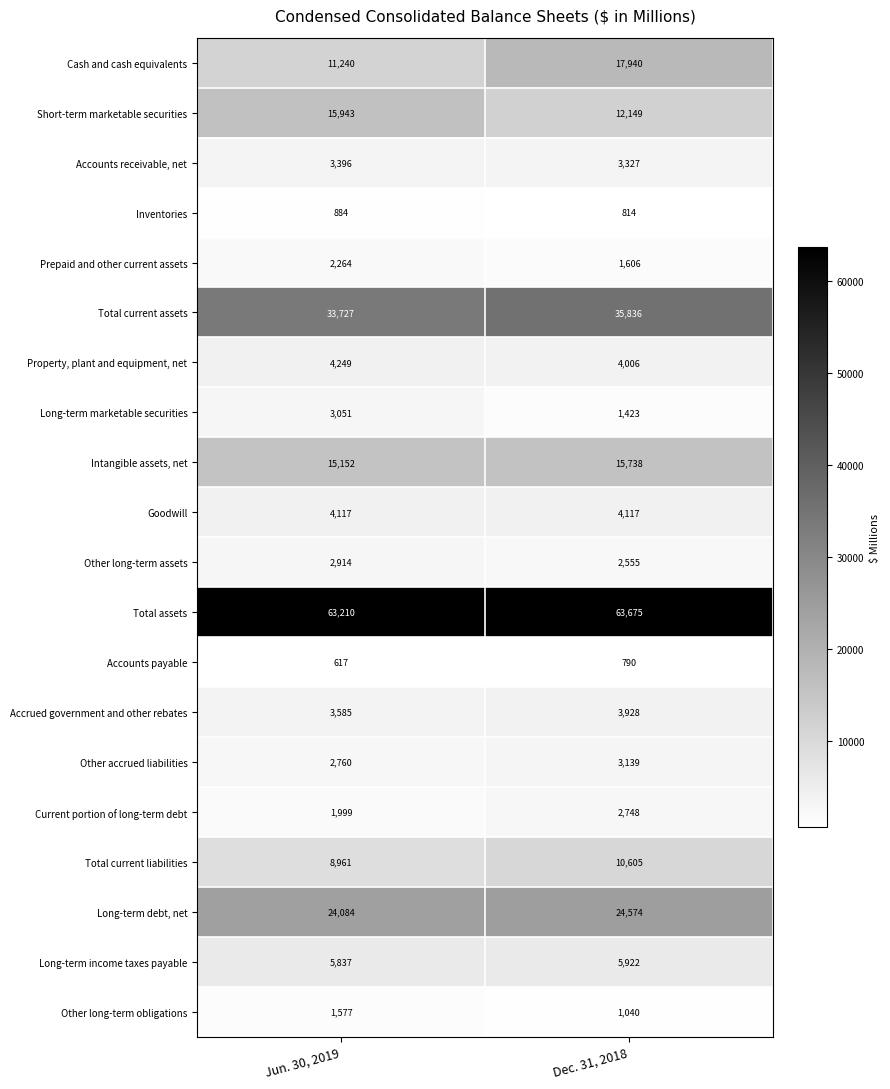

What is the minimum value for Long-term debt, net?

24084